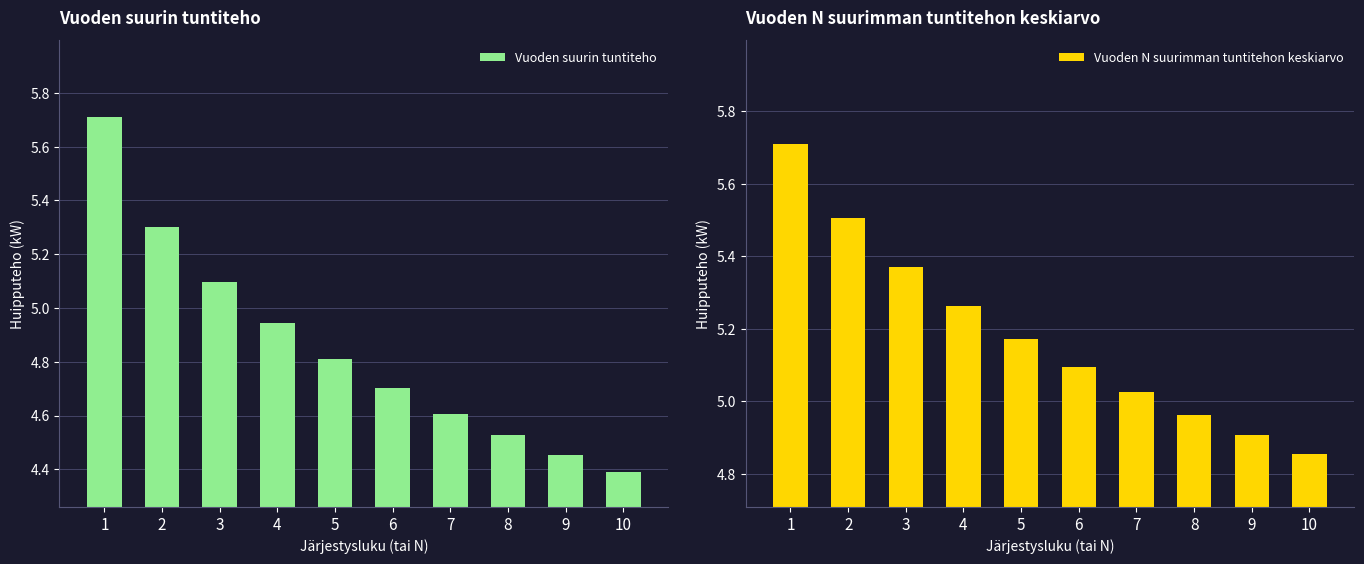

What is the difference between the maximum and minimum values in the Vuoden N suurimman tuntitehon keskiarvo series?

0.9